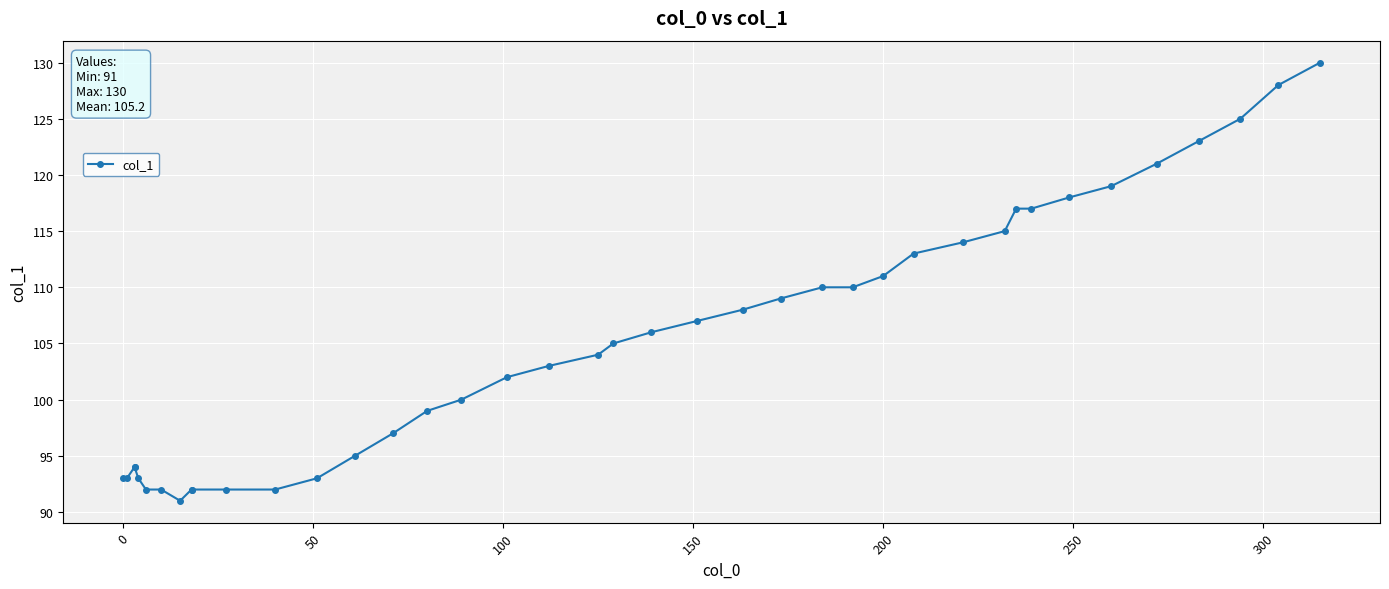

True or false: the data shows 133 at 0.

False